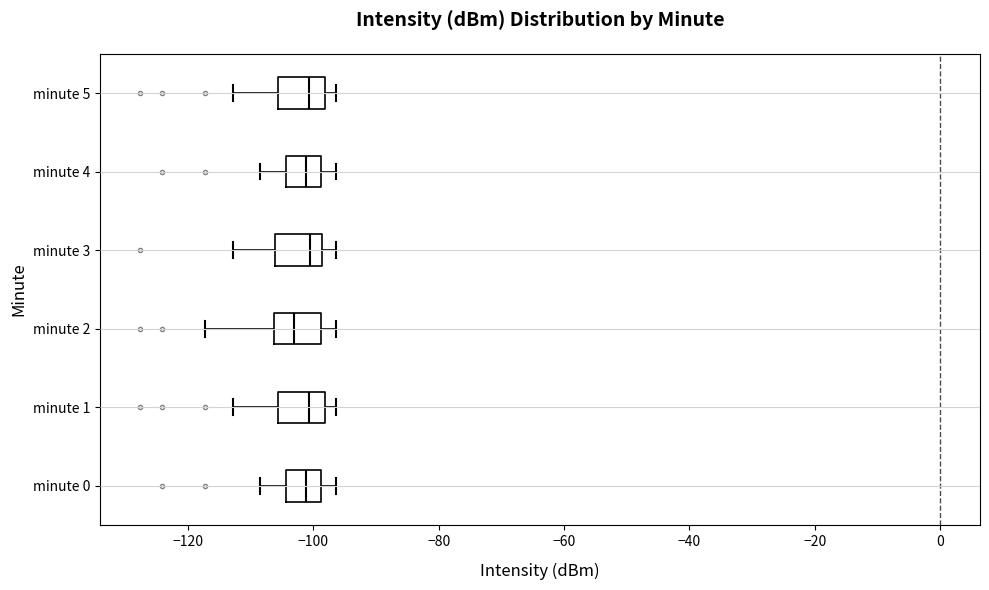

Reading bottom to top, transcribe this box plot: for each box, give where its median line is, the range the box spans, and where its two whiskers end, as read against the x-axis. The values are not printed on the chart, so give them approximately, as read against the axis.

minute 0: median -102, box -104 to -98, whiskers -108 to -96
minute 1: median -100, box -106 to -98, whiskers -112 to -96
minute 2: median -104, box -106 to -98, whiskers -118 to -96
minute 3: median -100, box -106 to -98, whiskers -112 to -96
minute 4: median -102, box -104 to -98, whiskers -108 to -96
minute 5: median -100, box -106 to -98, whiskers -112 to -96